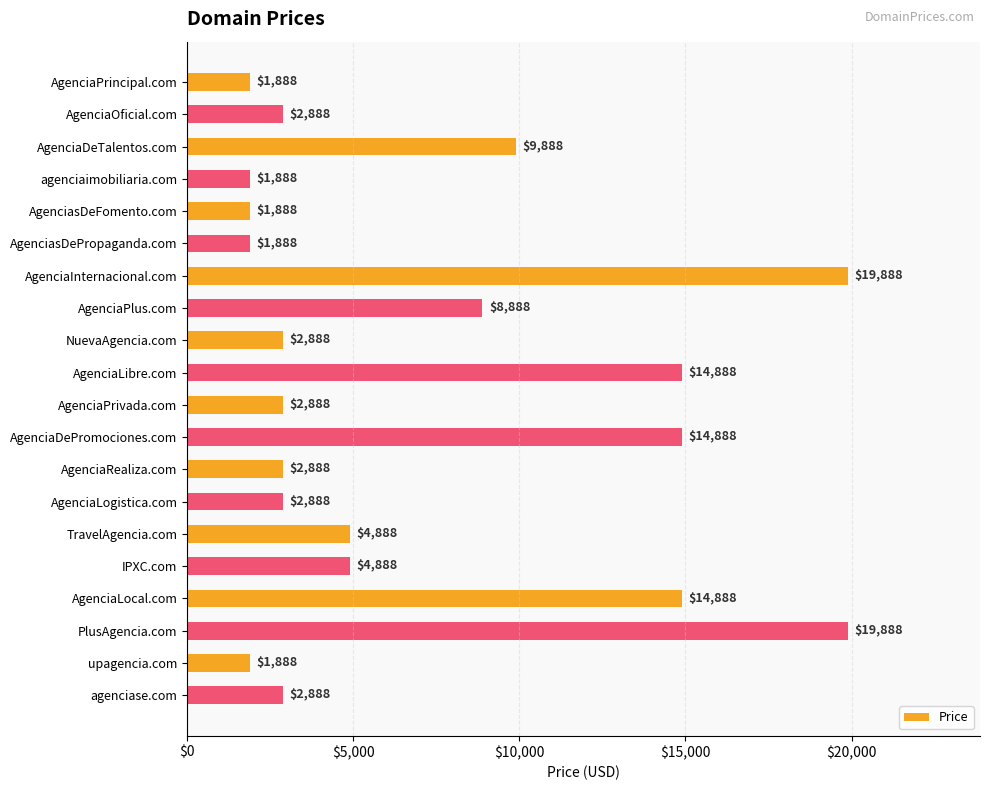

What is the value of the 9th bar from the top?

2888